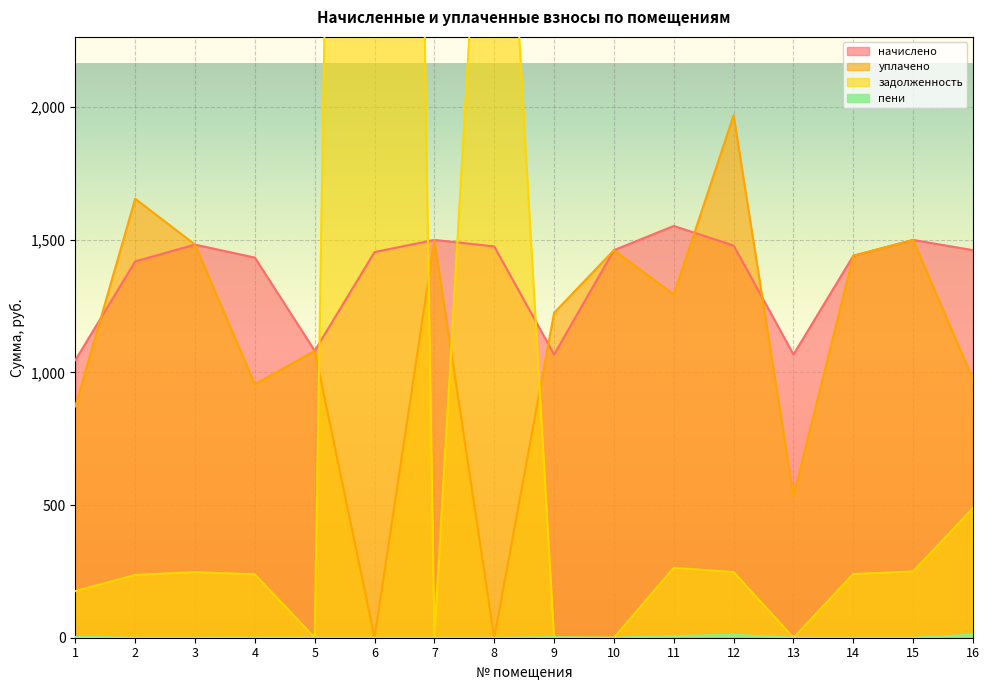

Where do начислено and задолженность first cross each other?

5 and 6